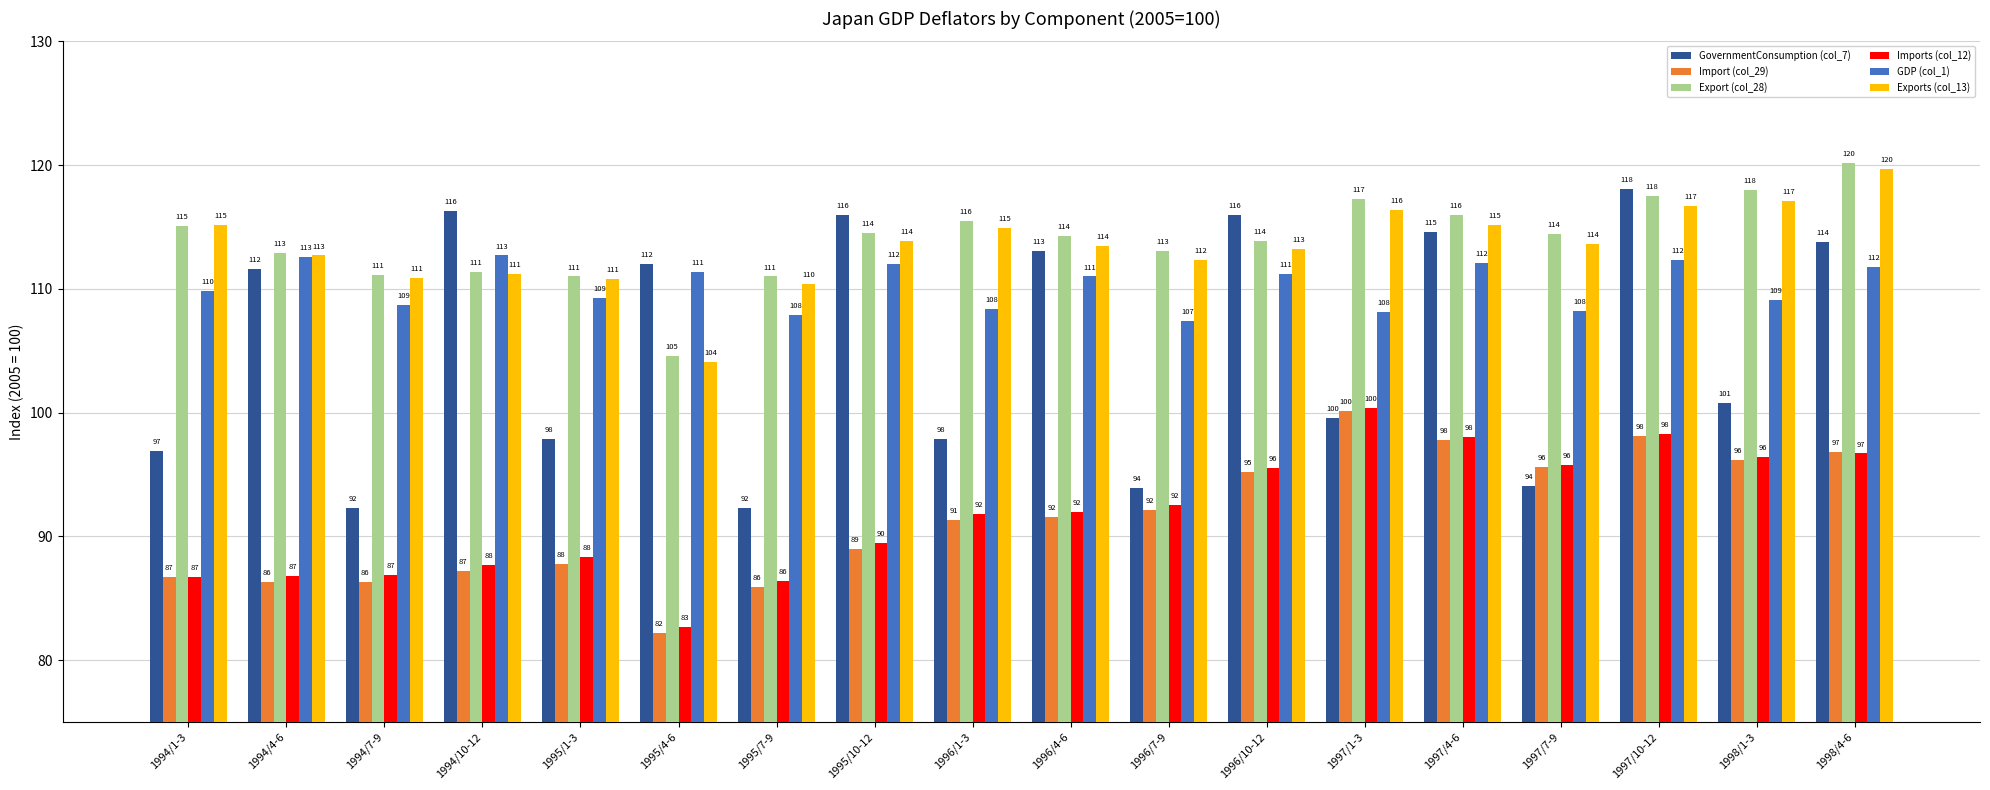

What is the average value of the GDP (col_1) series?

110.2